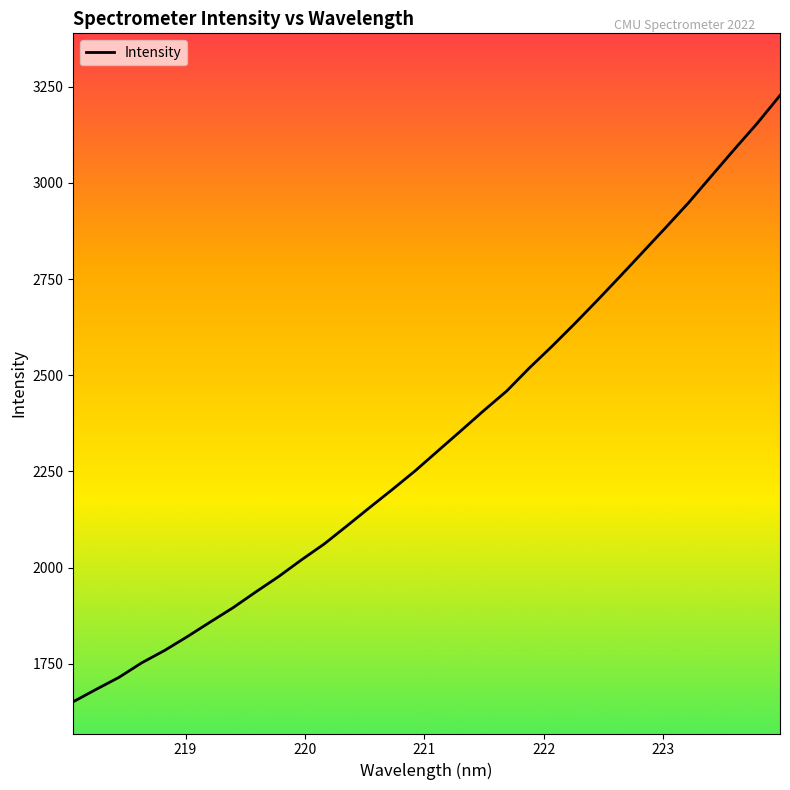

What is the smallest value displayed?

1651.5